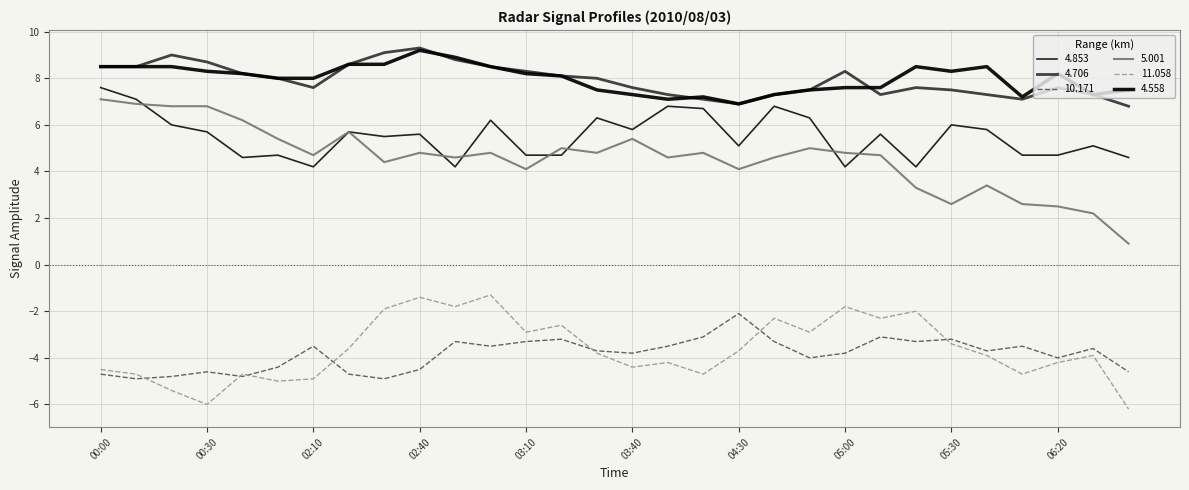

What is the label of the 16th point from the left?

03:40